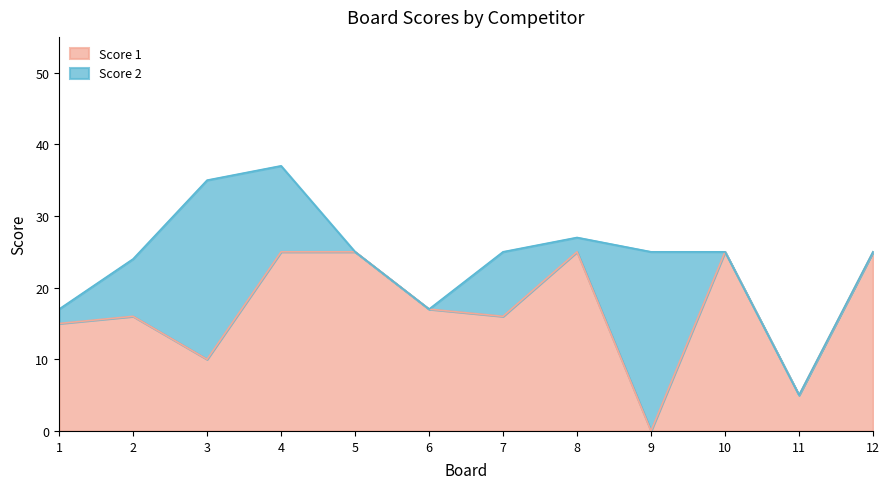

What is the greatest value displayed?

25